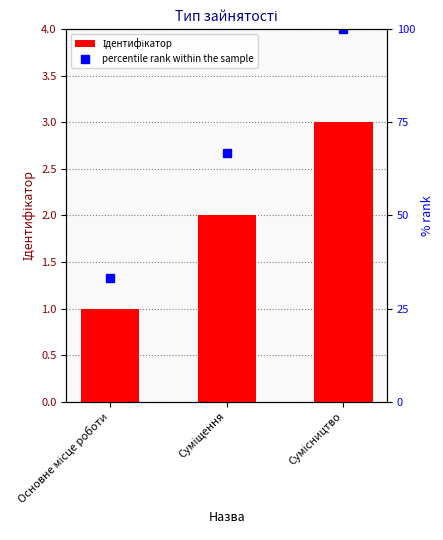

What is the difference between the maximum and minimum values in the percentile rank within the sample series?

2.7